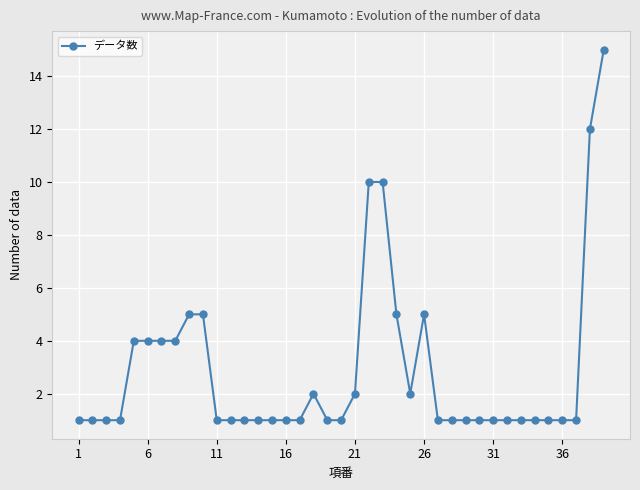

What is the maximum value shown in the chart?

15